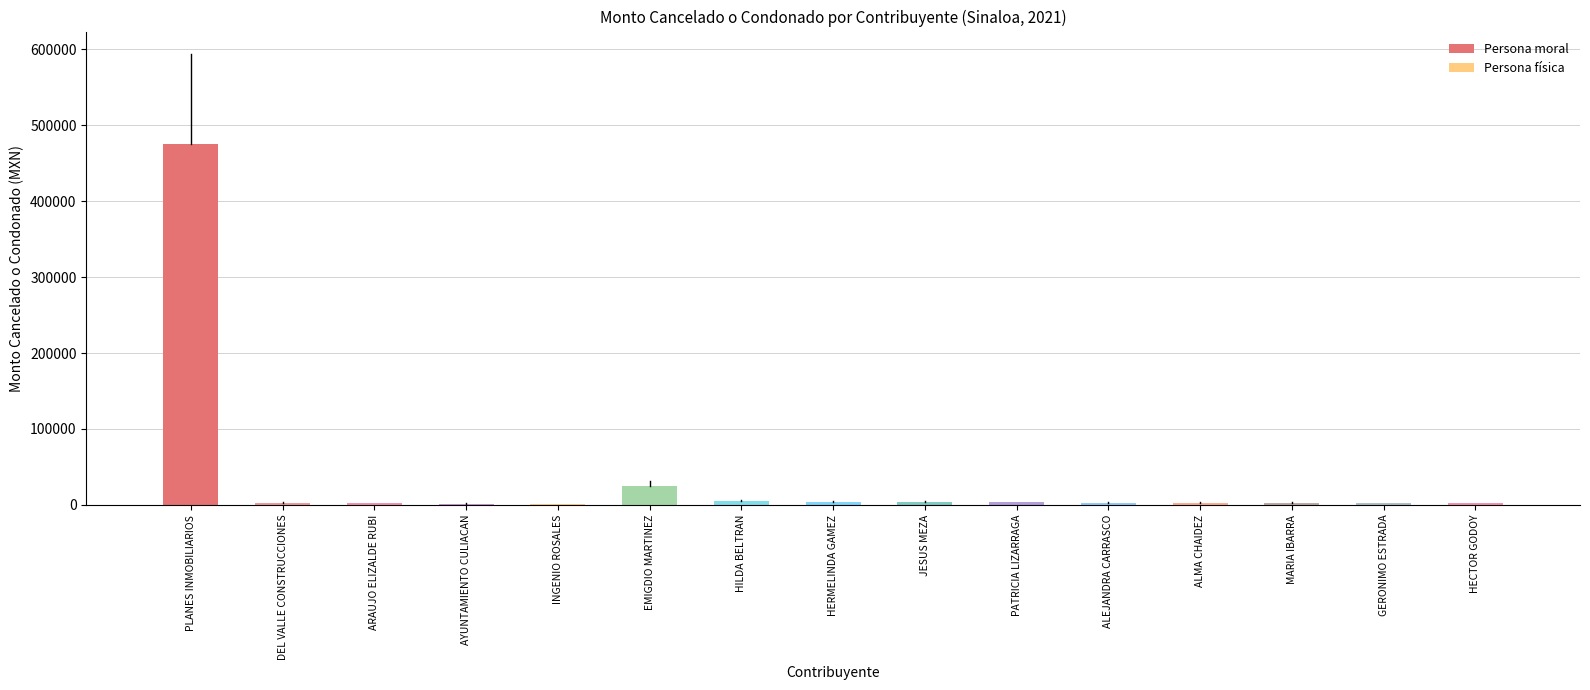

What is the smallest value displayed?

786.1